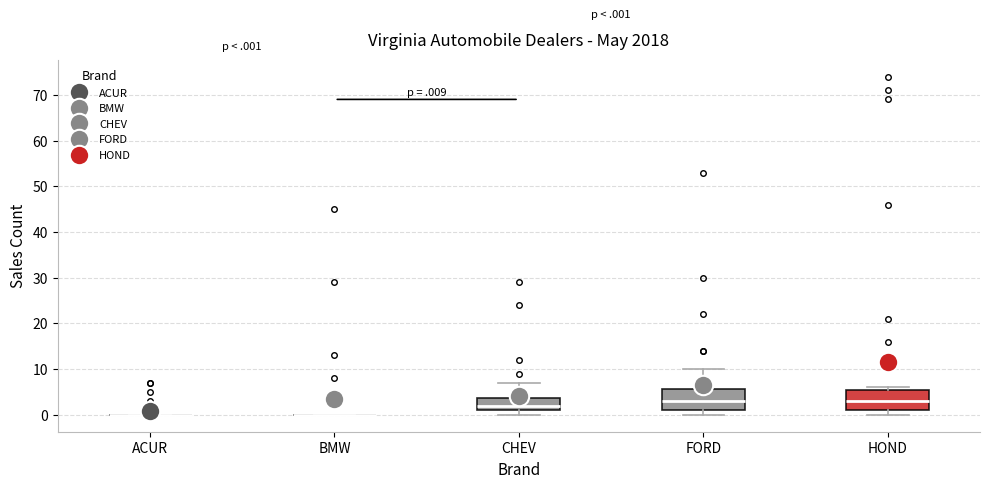

Reading left to right, read every box against the y-axis: the position of its median line, the range the box covers, and the ends of its whiskers. The values are not printed on the chart, so give them approximately, as read against the axis.

ACUR: box collapsed to a line at 0, whiskers 0 to 0
BMW: box collapsed to a line at 0, whiskers 0 to 0
CHEV: median 2, box 1 to 4, whiskers 0 to 7
FORD: median 3, box 1 to 6, whiskers 0 to 10
HOND: median 3, box 1 to 6, whiskers 0 to 6 (just above the box's upper edge)